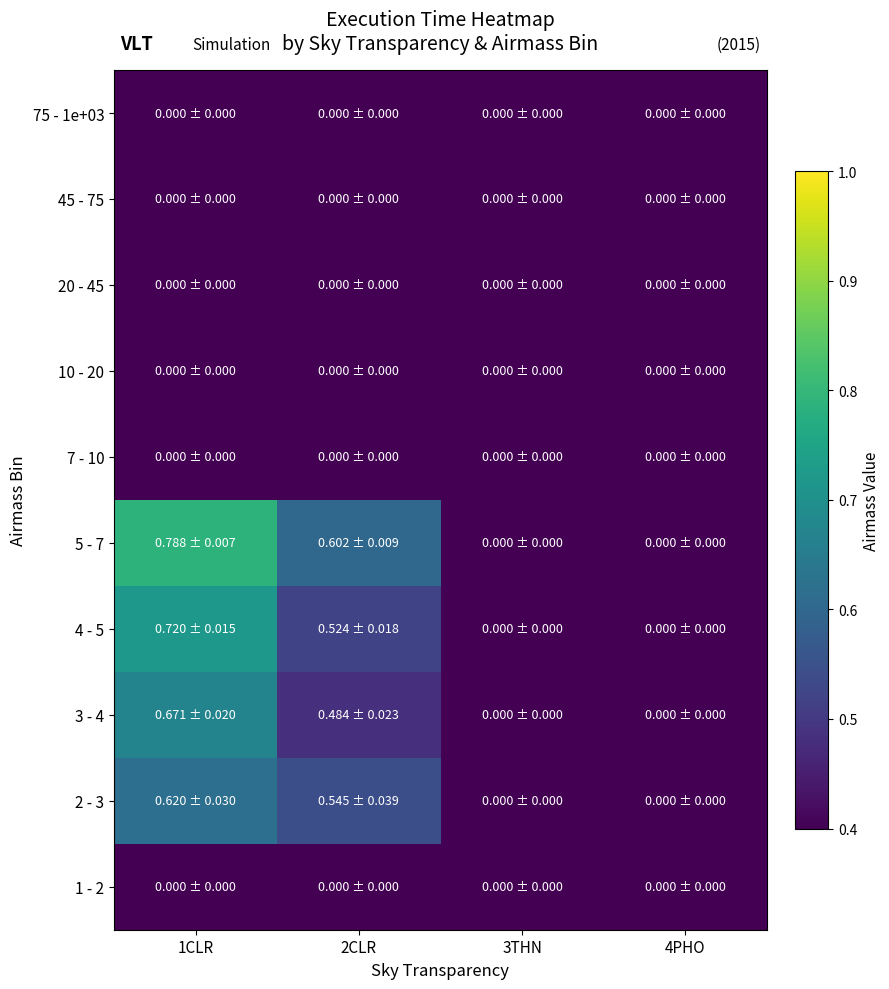

Reading left to right, transcribe all the data shown in this chart.

1 - 2: 1CLR=0.4	2CLR=0.4	3THN=0.4	4PHO=0.4
2 - 3: 1CLR=0.6	2CLR=0.5	3THN=0.4	4PHO=0.4
3 - 4: 1CLR=0.7	2CLR=0.5	3THN=0.4	4PHO=0.4
4 - 5: 1CLR=0.7	2CLR=0.5	3THN=0.4	4PHO=0.4
5 - 7: 1CLR=0.8	2CLR=0.6	3THN=0.4	4PHO=0.4
7 - 10: 1CLR=0.4	2CLR=0.4	3THN=0.4	4PHO=0.4
10 - 20: 1CLR=0.4	2CLR=0.4	3THN=0.4	4PHO=0.4
20 - 45: 1CLR=0.4	2CLR=0.4	3THN=0.4	4PHO=0.4
45 - 75: 1CLR=0.4	2CLR=0.4	3THN=0.4	4PHO=0.4
75 - 1e+03: 1CLR=0.4	2CLR=0.4	3THN=0.4	4PHO=0.4